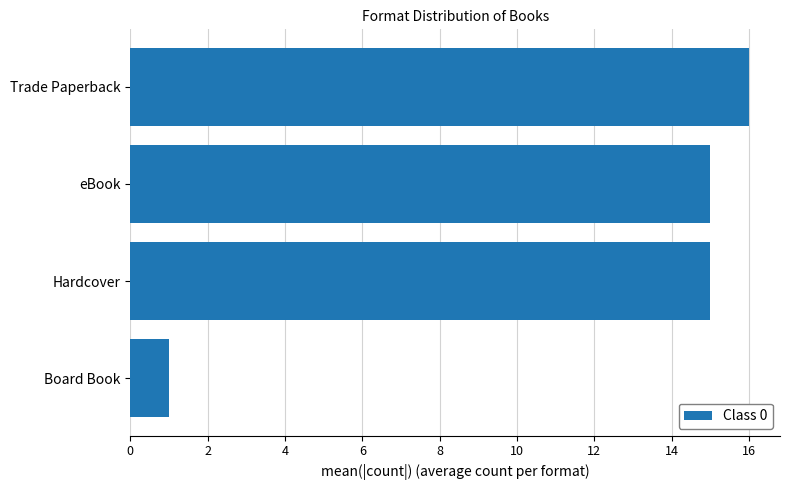

What is the ratio of the value at eBook to the value at Trade Paperback?

0.9